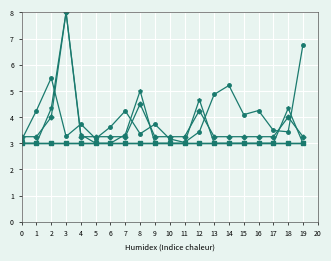

What is the minimum value shown in the chart?

3.0